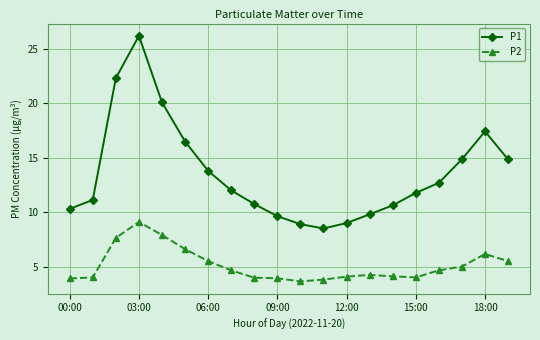

True or false: P1 and P2 cross at least once.

False